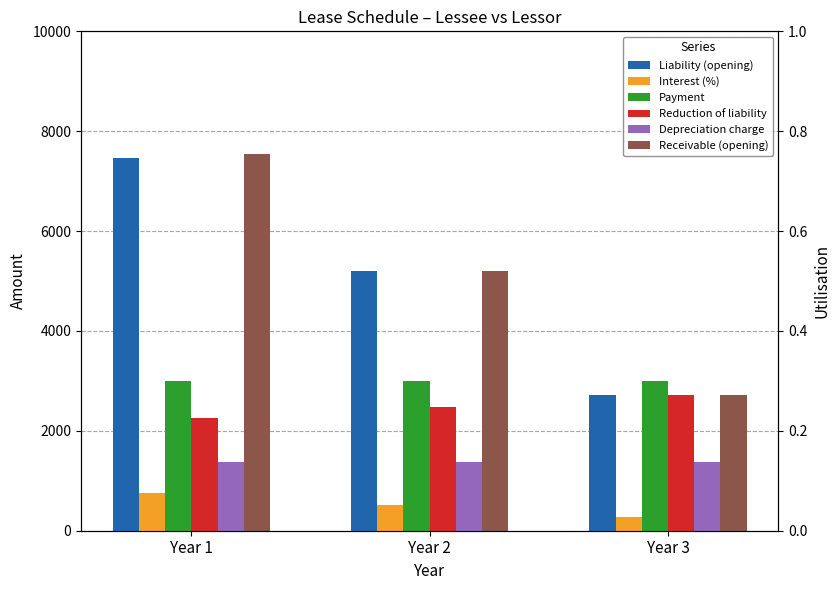

At which label does Liability (opening) reach its minimum?

Year 3